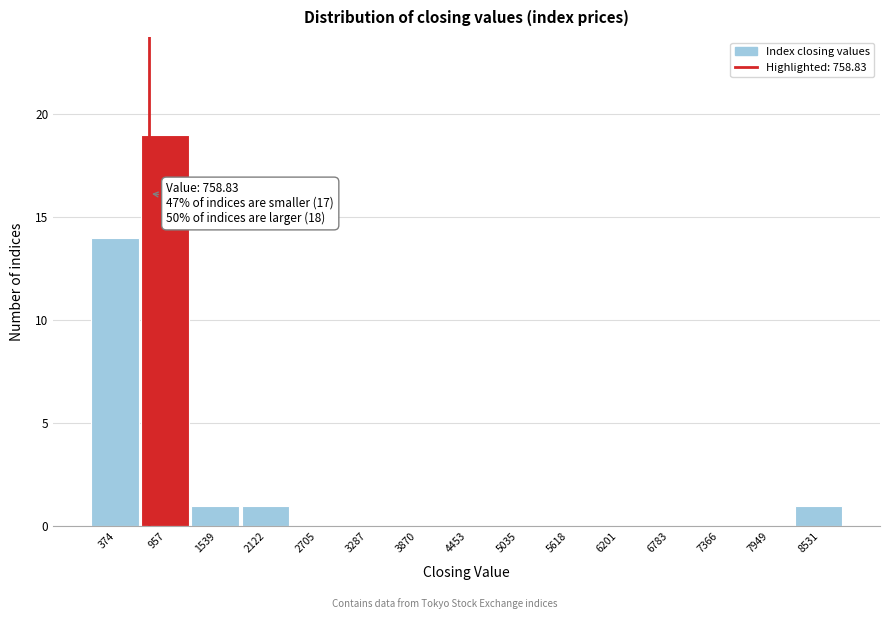

Over which range of the x-axis is the bar tallest?

700 to 1200